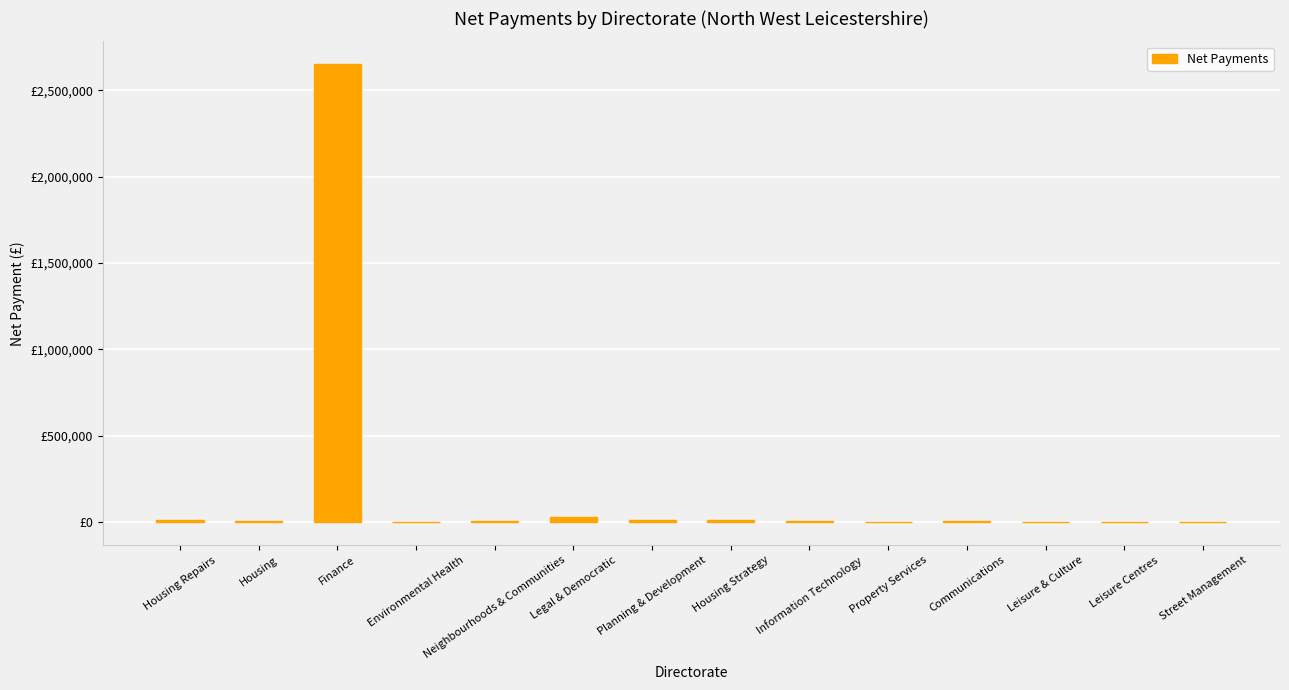

What is the label of the 14th bar from the left?

Street Management